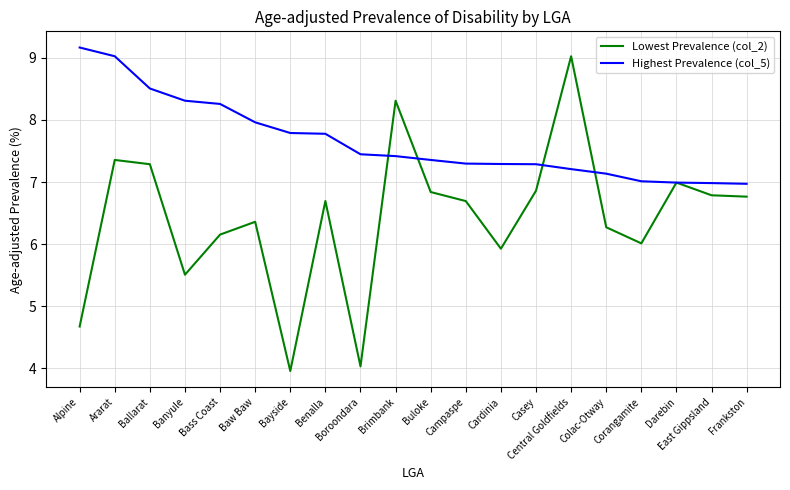

At which label does Highest Prevalence (col_5) reach its peak?

Alpine